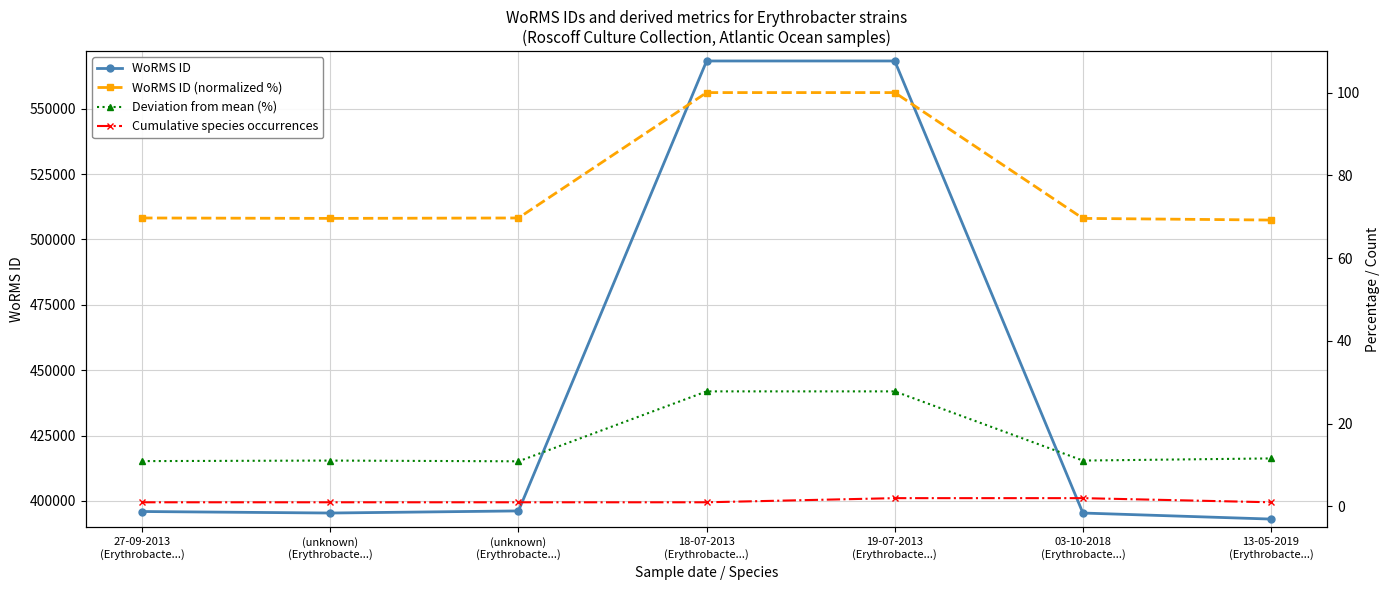

Is this an area chart (filled region under the line)?

No